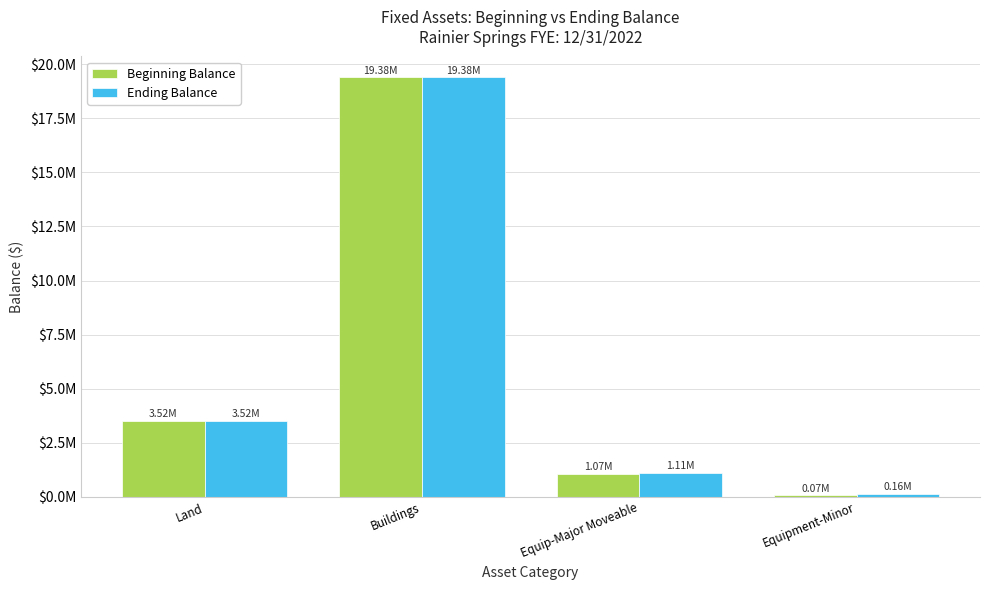

Between Equipment-Minor and Buildings, which is larger?

Buildings